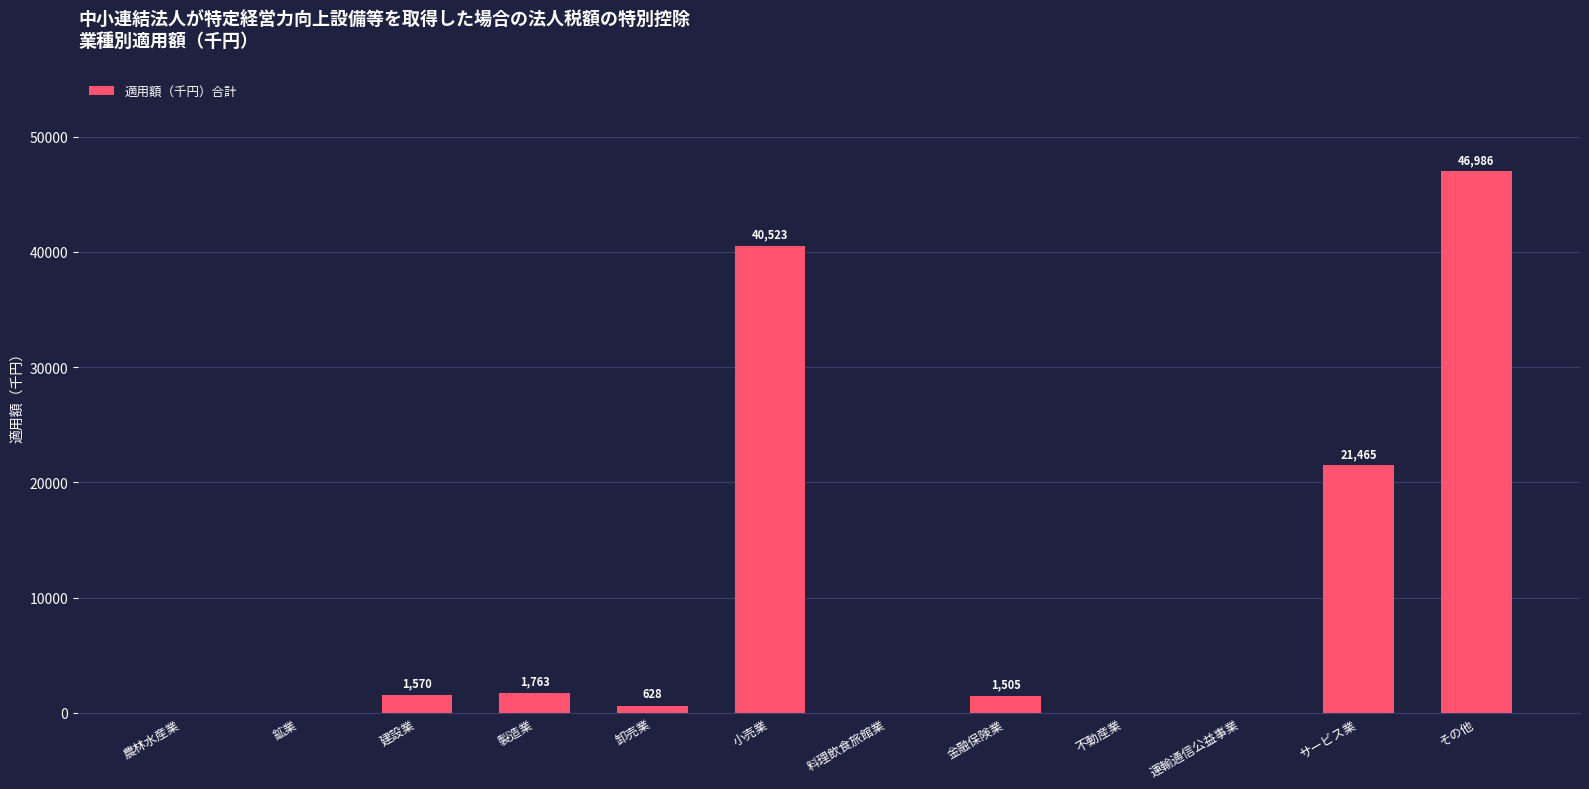

What is the sum of the values at 卸売業 and 農林水産業?

628